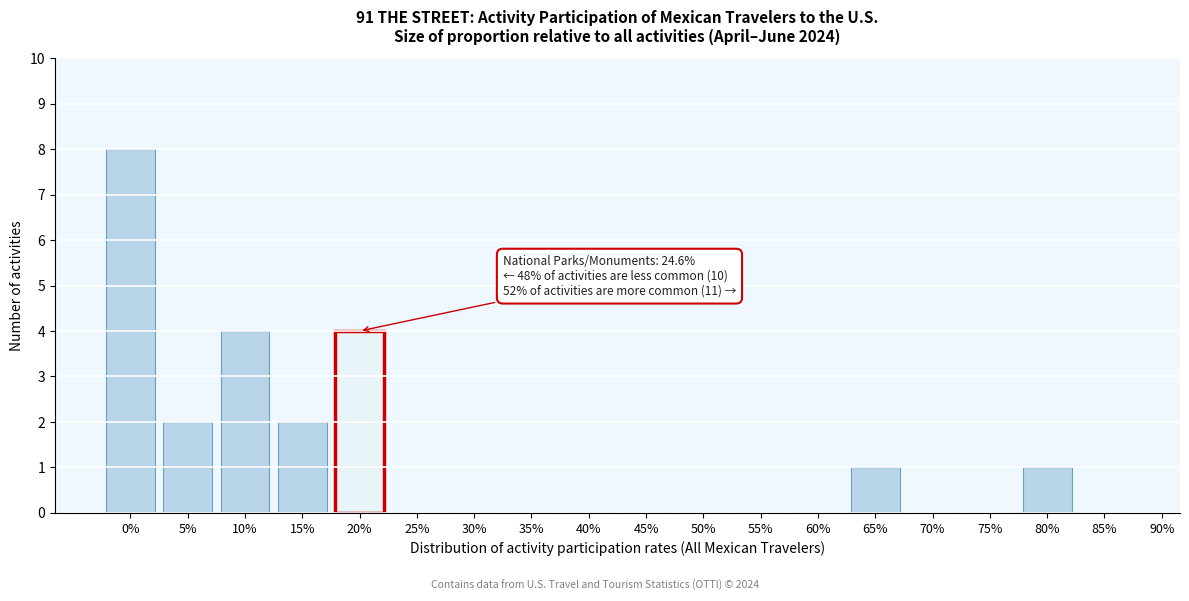

Reading left to right, what are all the values shown in this chart?

0%=8	5%=2	10%=4	15%=2	20%=4	25%=0	30%=0	35%=0	40%=0	45%=0	50%=0	55%=0	60%=0	65%=1	70%=0	75%=0	80%=1	85%=0